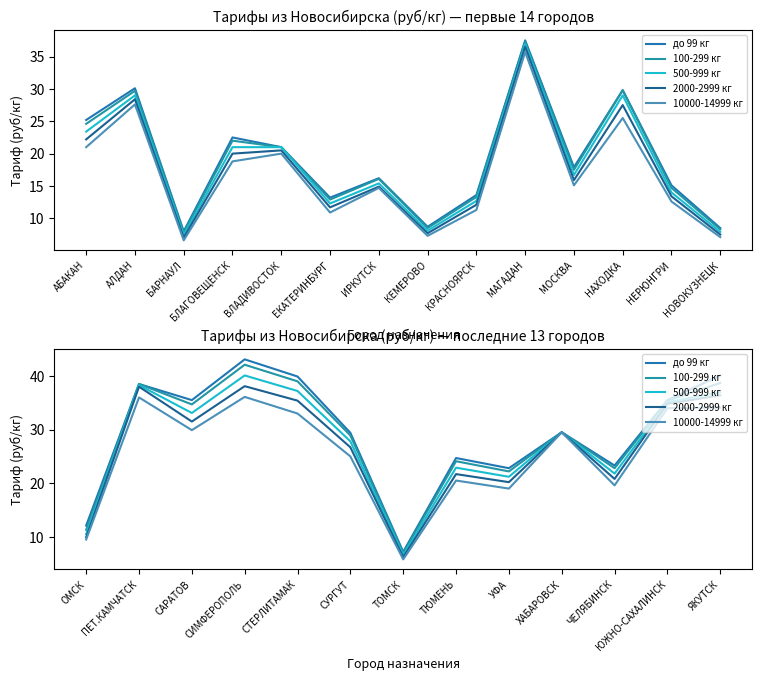

Rank the series at ПЕТ.КАМЧАТСК from highest to lowest value.

до 99 кг, 100-299 кг, 500-999 кг, 2000-2999 кг, 10000-14999 кг